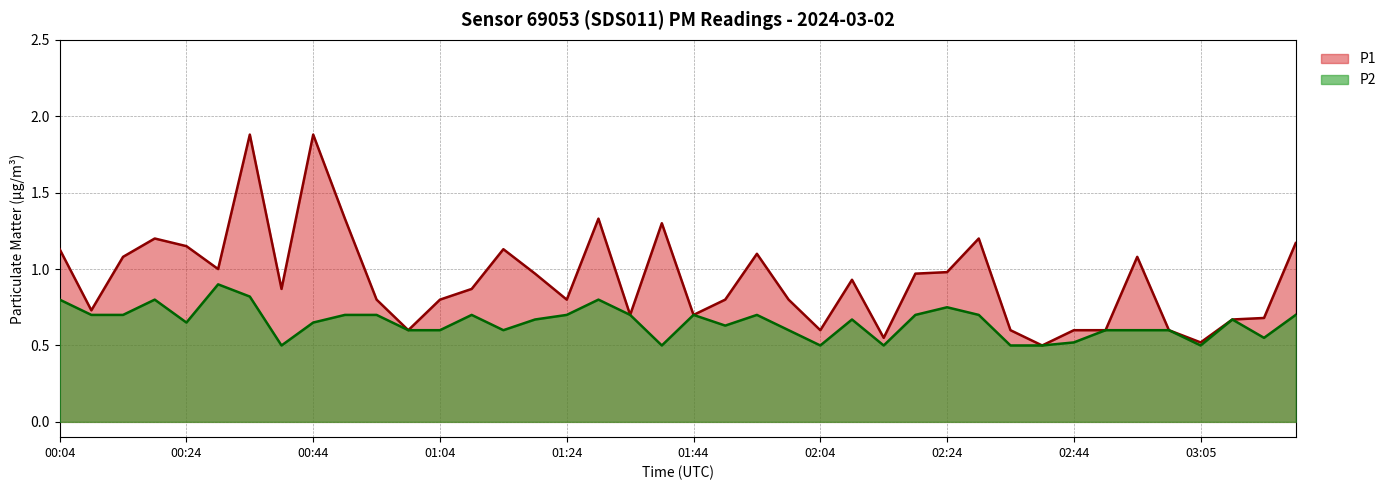

What is the value of the P1 point at the 31st from the left?

0.6